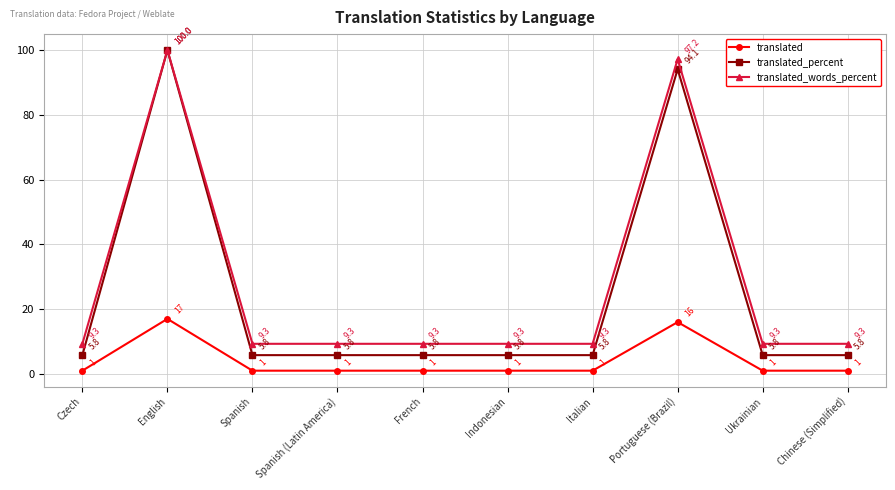

What is the label of the 2nd point from the right?

Ukrainian